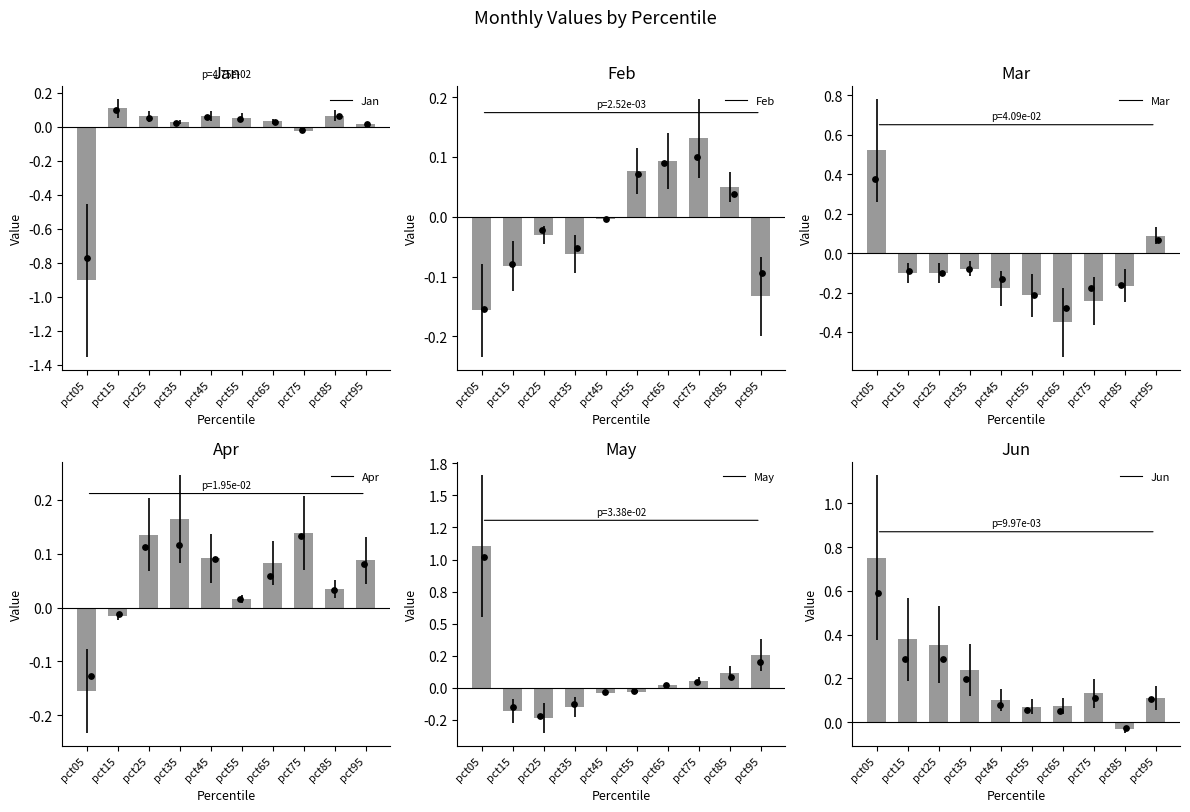

At how many categories does at least one series exceed 0?

10